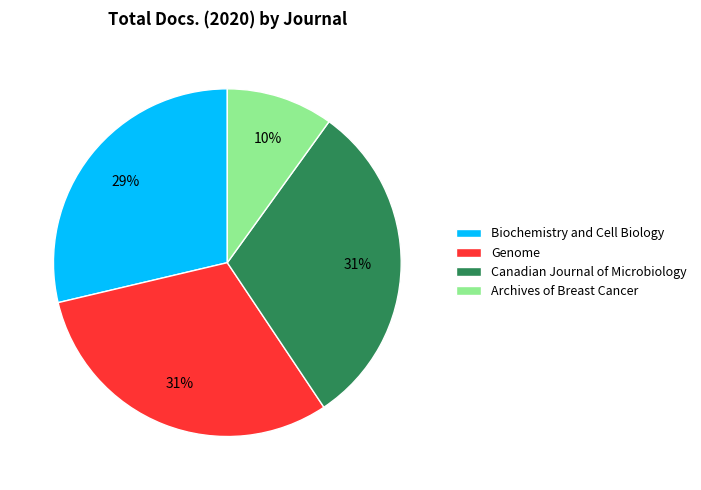

Combined, do Biochemistry and Cell Biology and Archives of Breast Cancer account for over 50%?

No